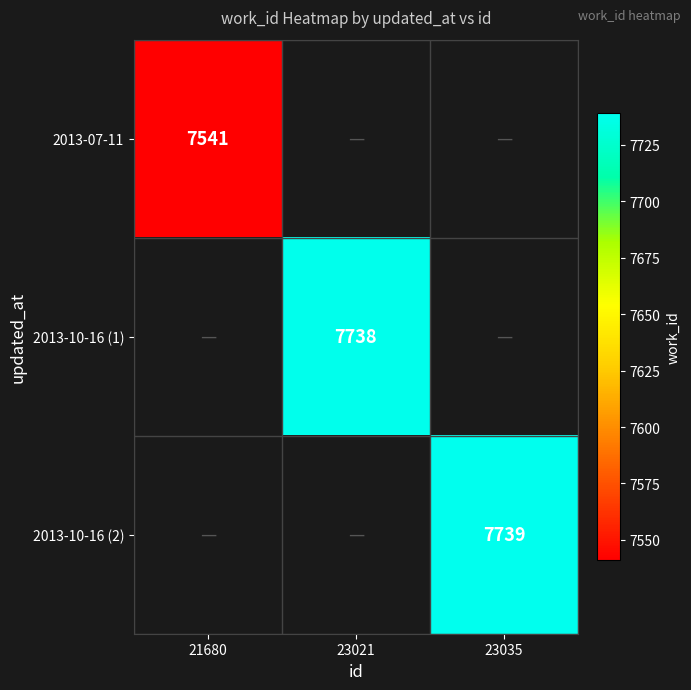

True or false: 2013-07-11 has a value of 7541 at 21680.

True